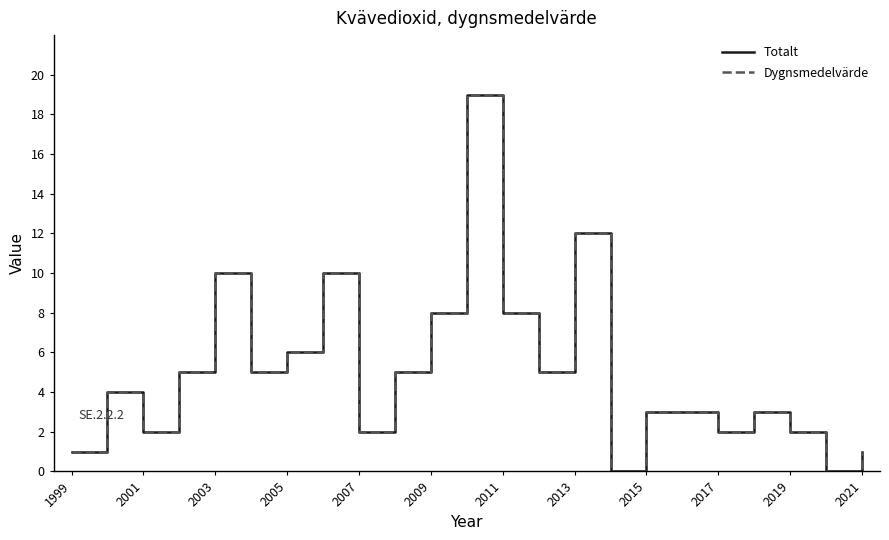

Does the chart have visible grid lines?

No